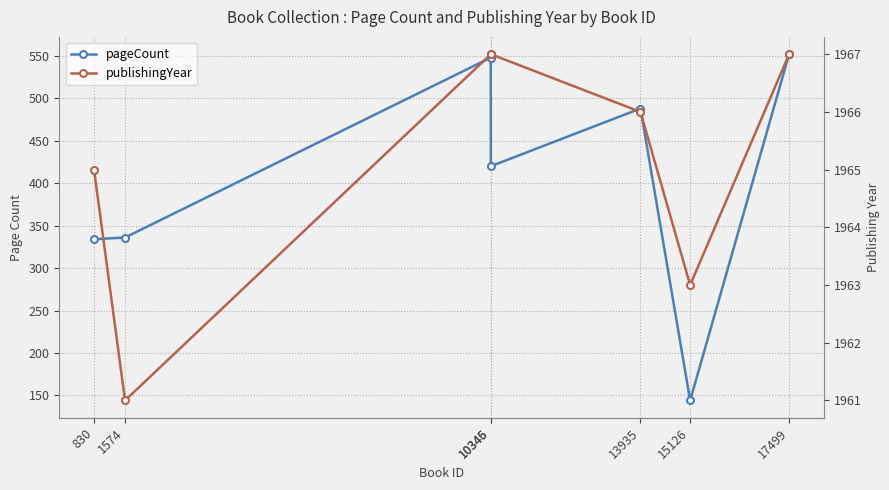

Rank the series by their average value, from lowest to highest.

pageCount, publishingYear